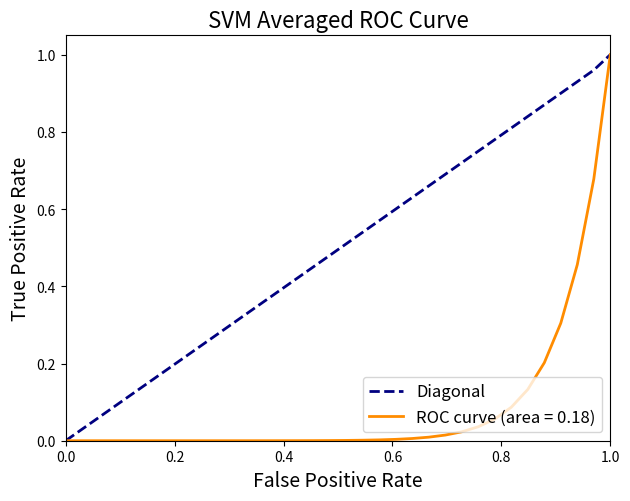

Rank the series by their average value, from lowest to highest.

ROC curve (area = 0.18), Diagonal